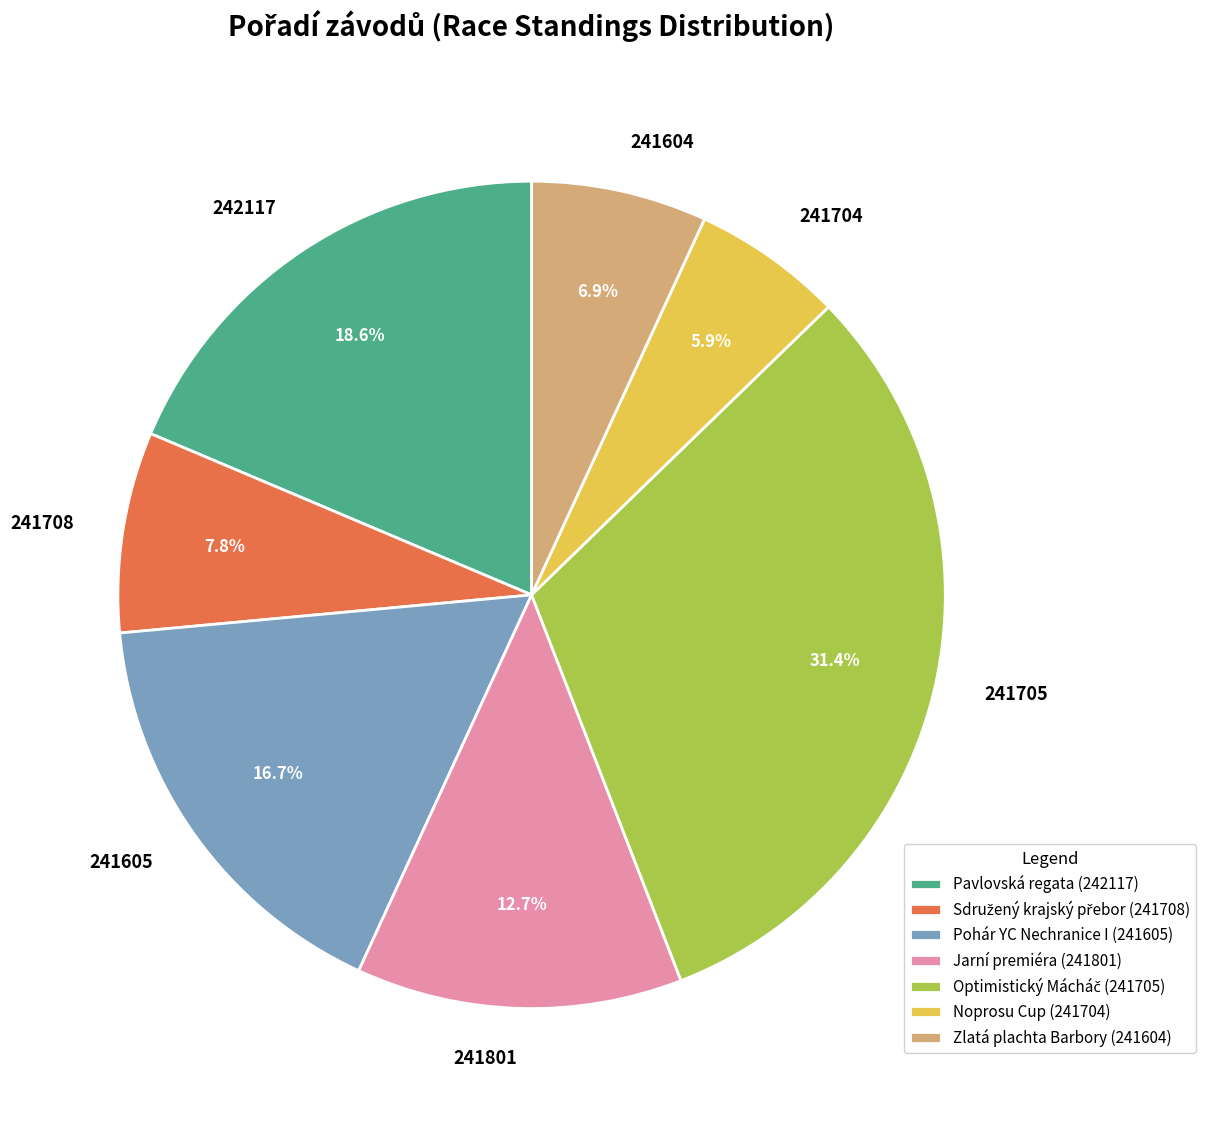

Does any single category account for the majority?

No